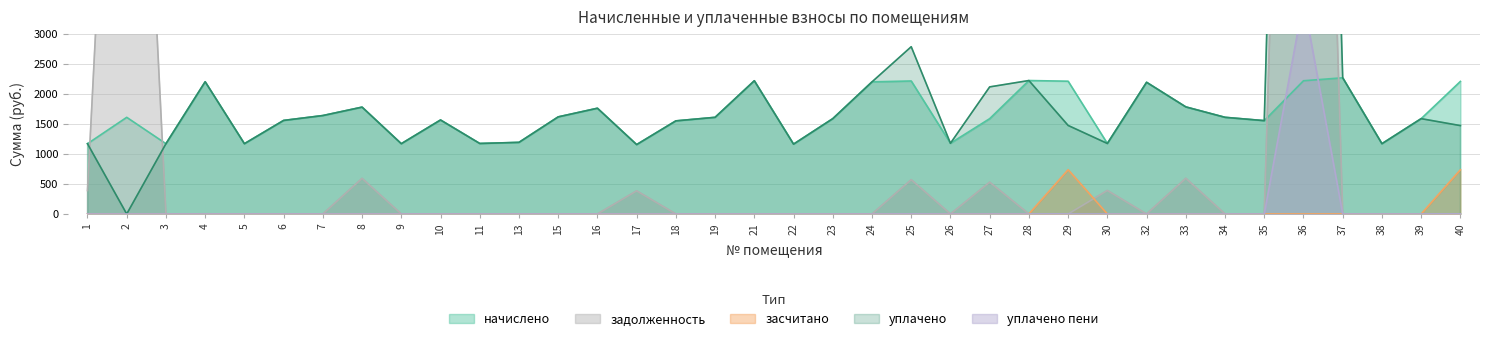

True or false: уплачено пени has more than 1 points higher than both neighbors.

True